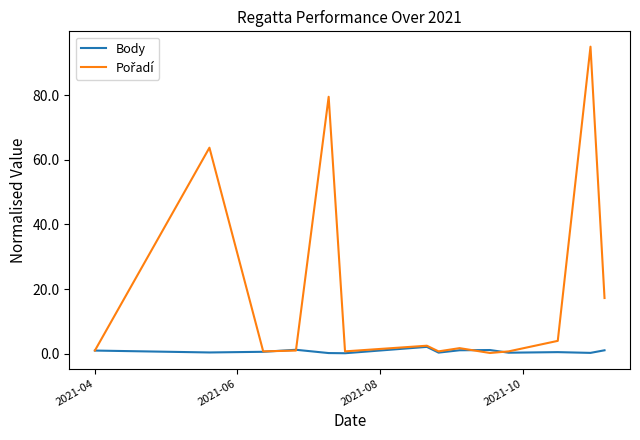

What is the maximum value shown in the chart?

95.0